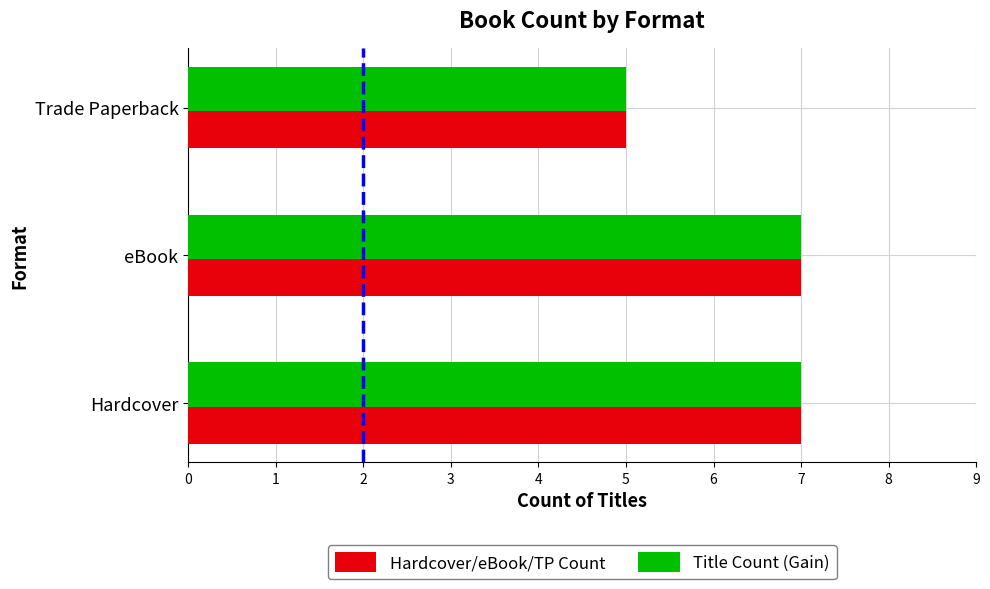

What is the total value across all series at Hardcover?

14